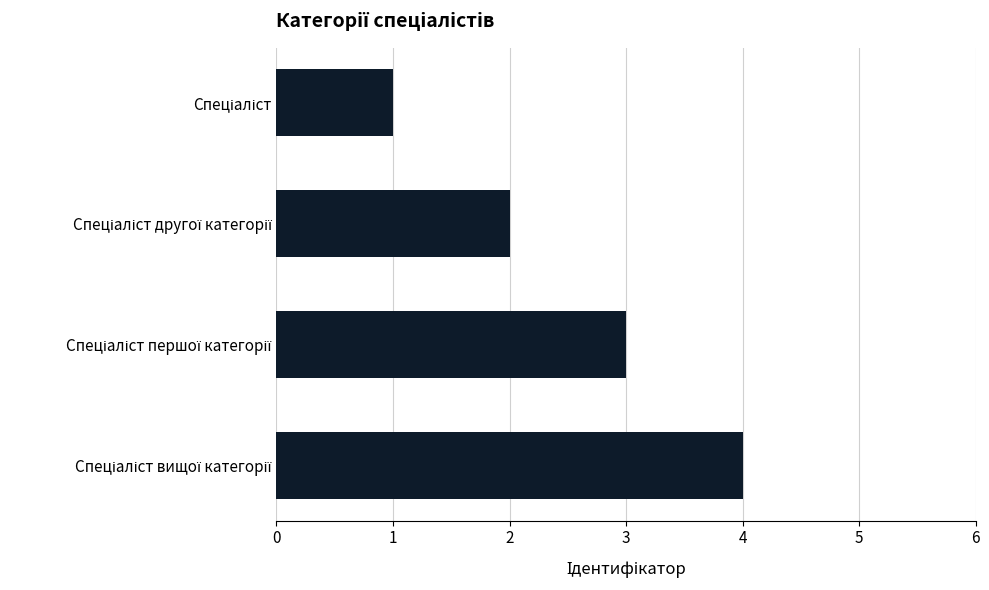

What is the maximum value shown in the chart?

4